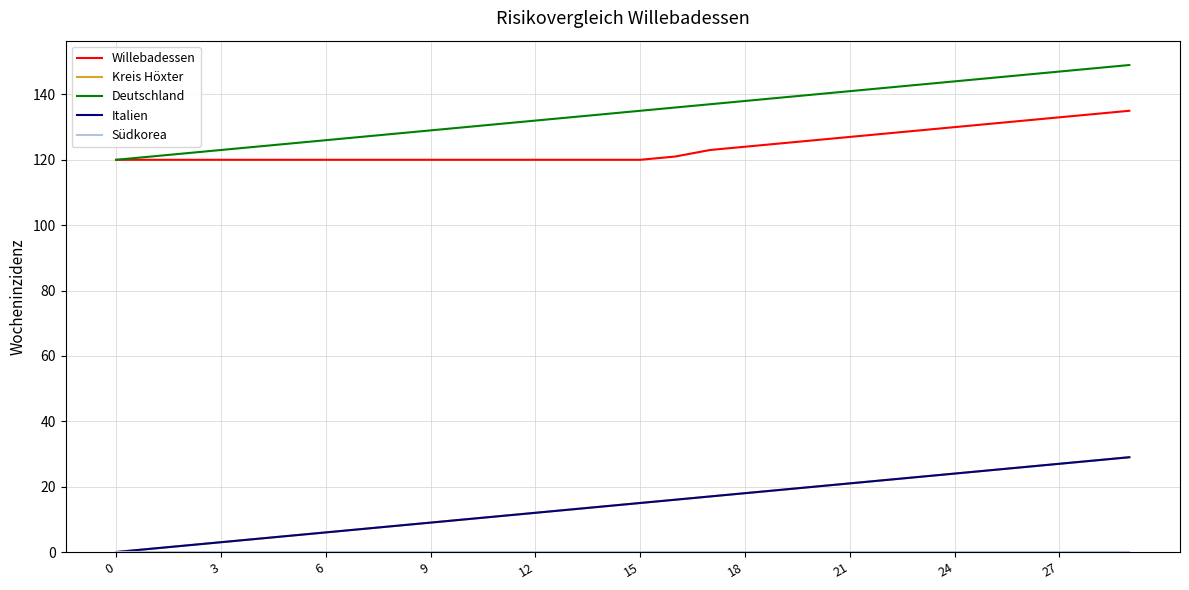

Which series has the largest total across all categories?

Deutschland